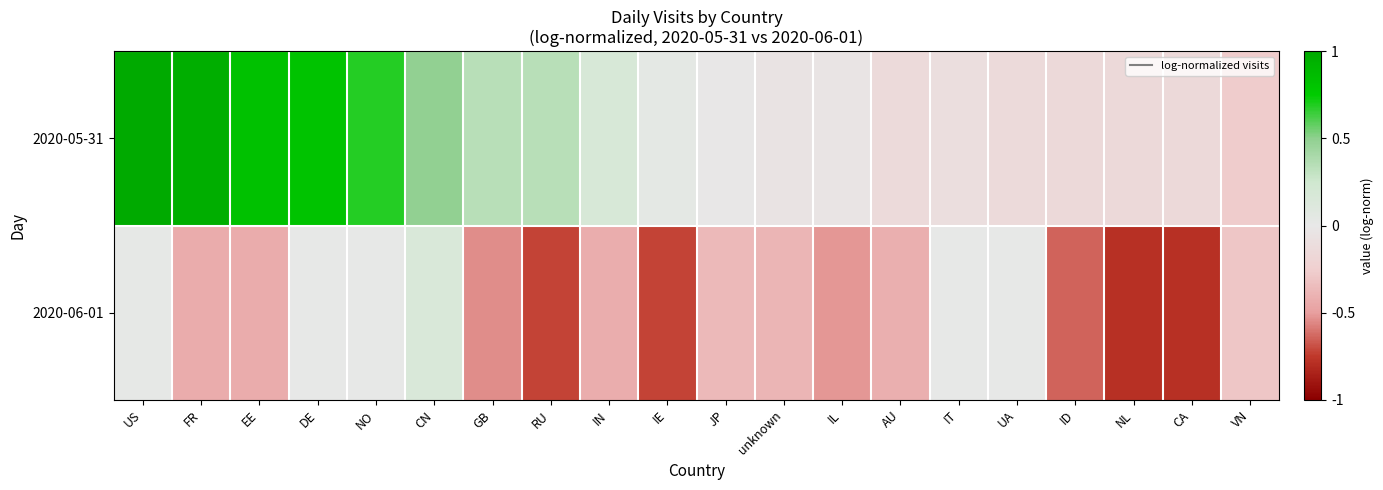

What is the greatest value displayed?

1.0